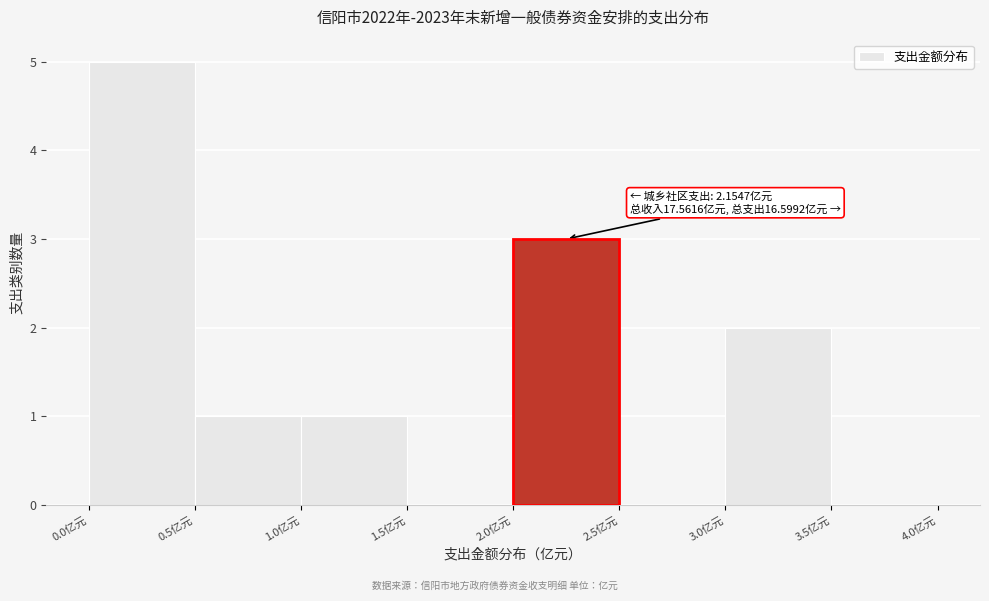

Over which range of the x-axis is the bar tallest?

0.0 to 0.5